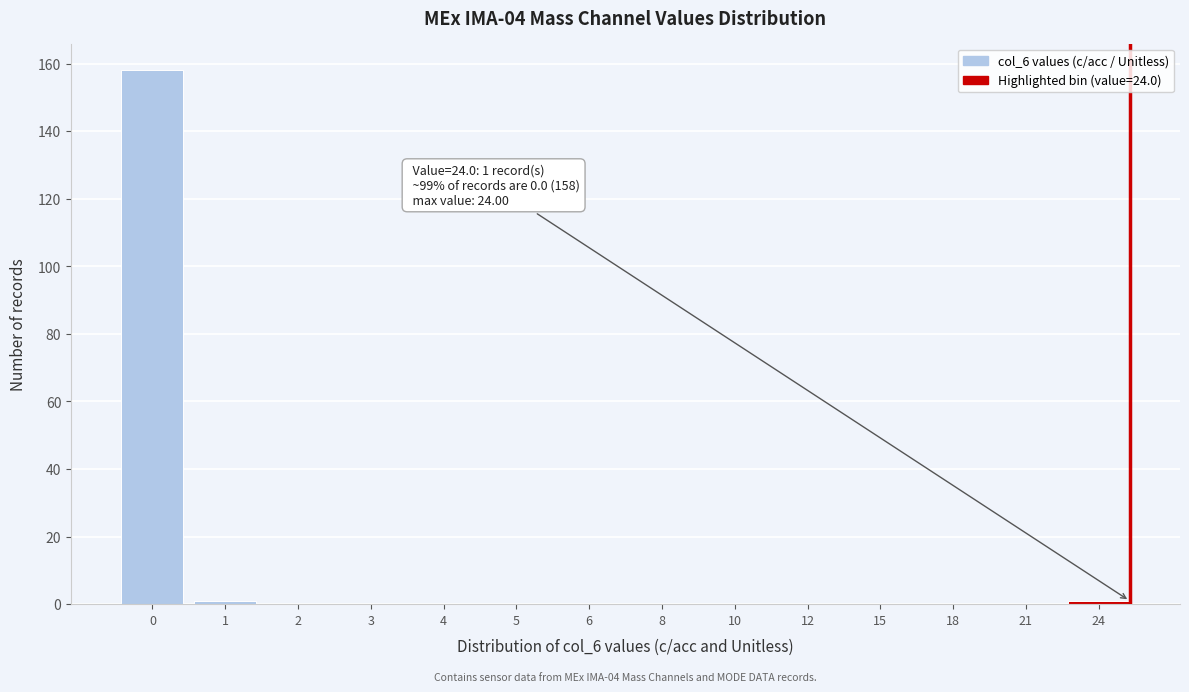

Reading left to right, transcribe all the data shown in this chart.

0=158	1=1	2=0	3=0	4=0	5=0	6=0	8=0	10=0	12=0	15=0	18=0	21=0	24=1